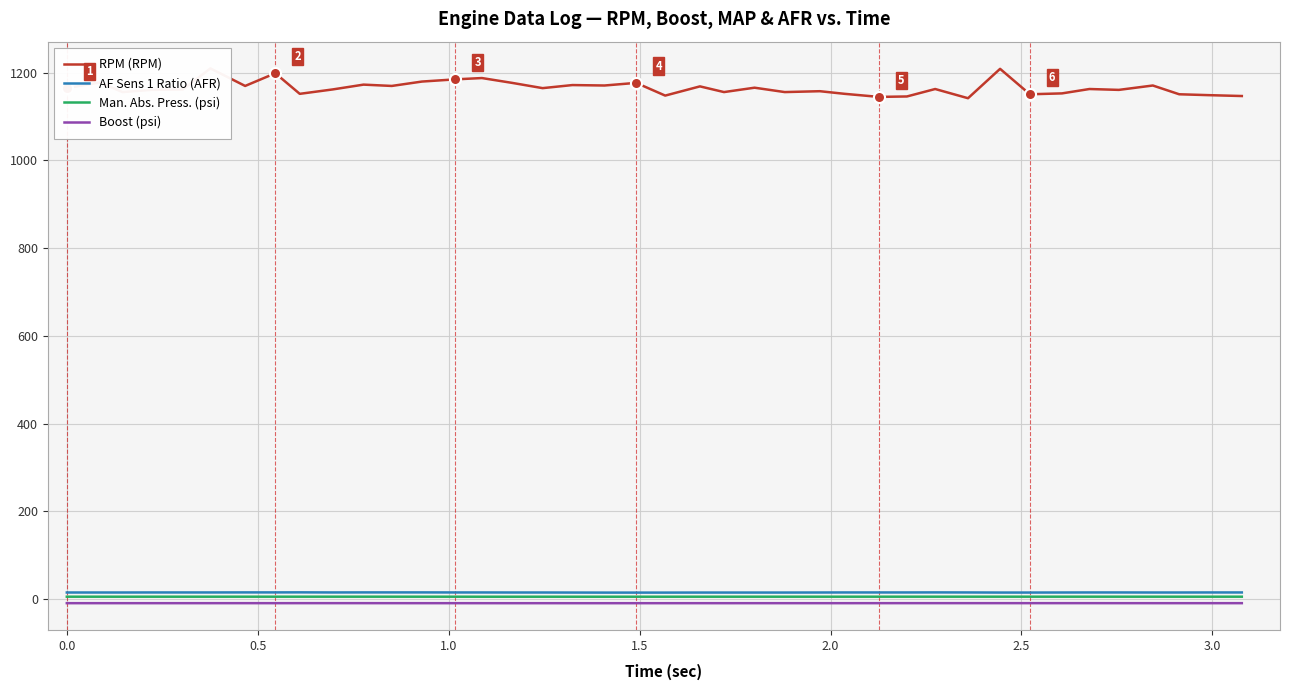

What is the value of the Boost (psi) point at the 20th from the left?

-9.8